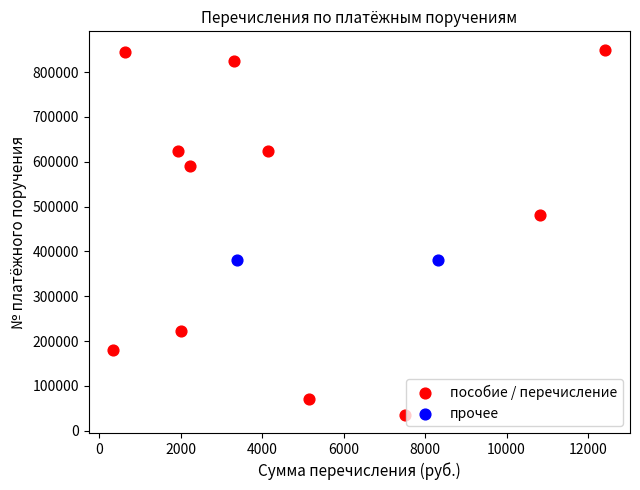

What are all the series names shown in the legend?

пособие / перечисление, прочее